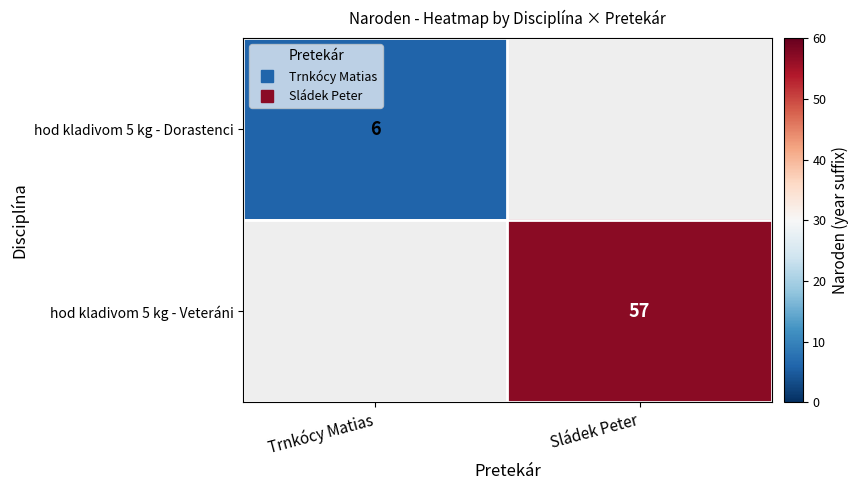

Which has a higher value, Trnkócy Matias or Sládek Peter?

Sládek Peter